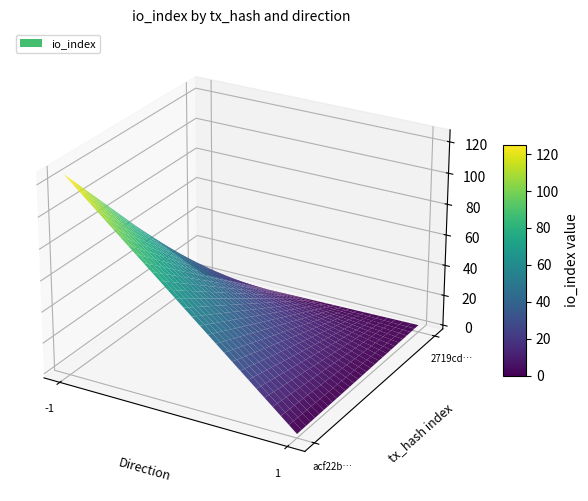

Is it true that 2719cda2b8ffa3749f14e73bfae86336e378be8 equals 1 at direction?

True